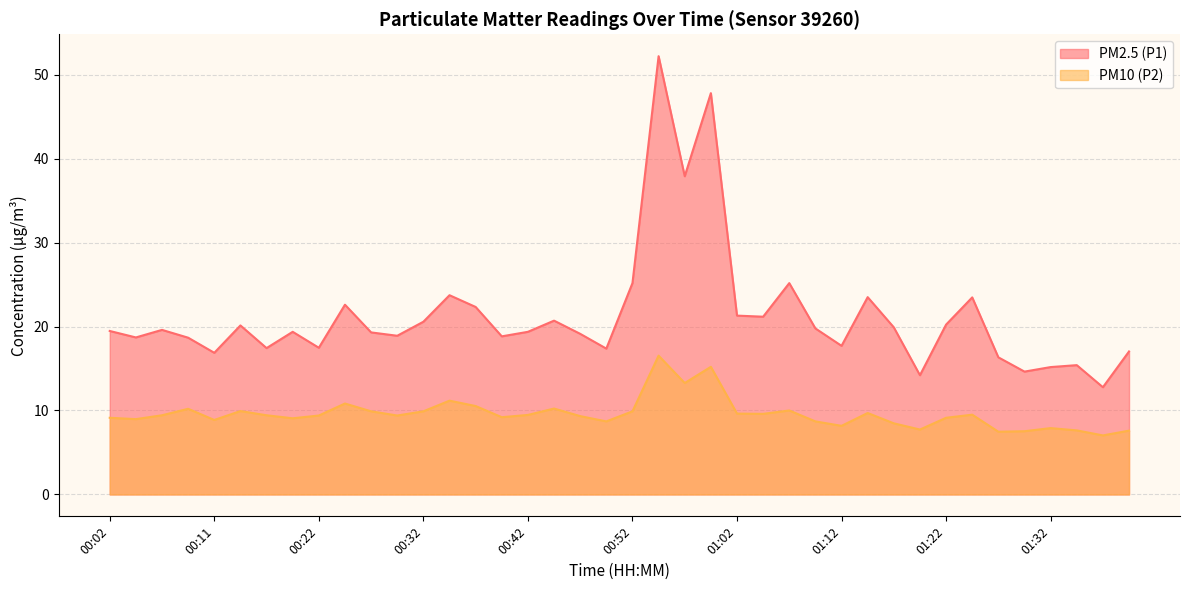

What is the difference between the maximum and second lowest values in the PM2.5 (P1) series?

38.0